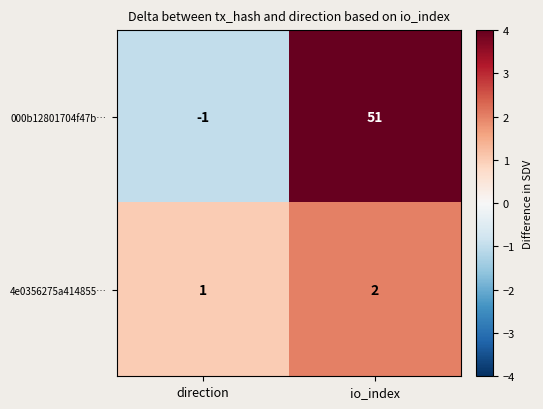

Reading right to left, transcribe all the data shown in this chart.

000b12801704f47b…: io_index=51	direction=-1
4e0356275a414855…: io_index=2	direction=1